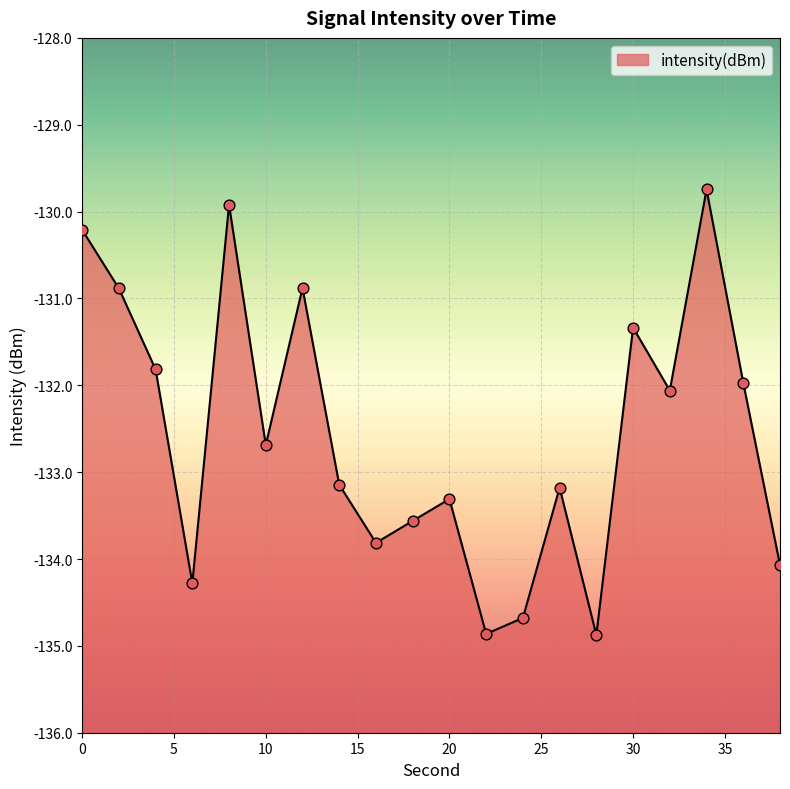

What is the change in value from 16 to 22?

-1.0